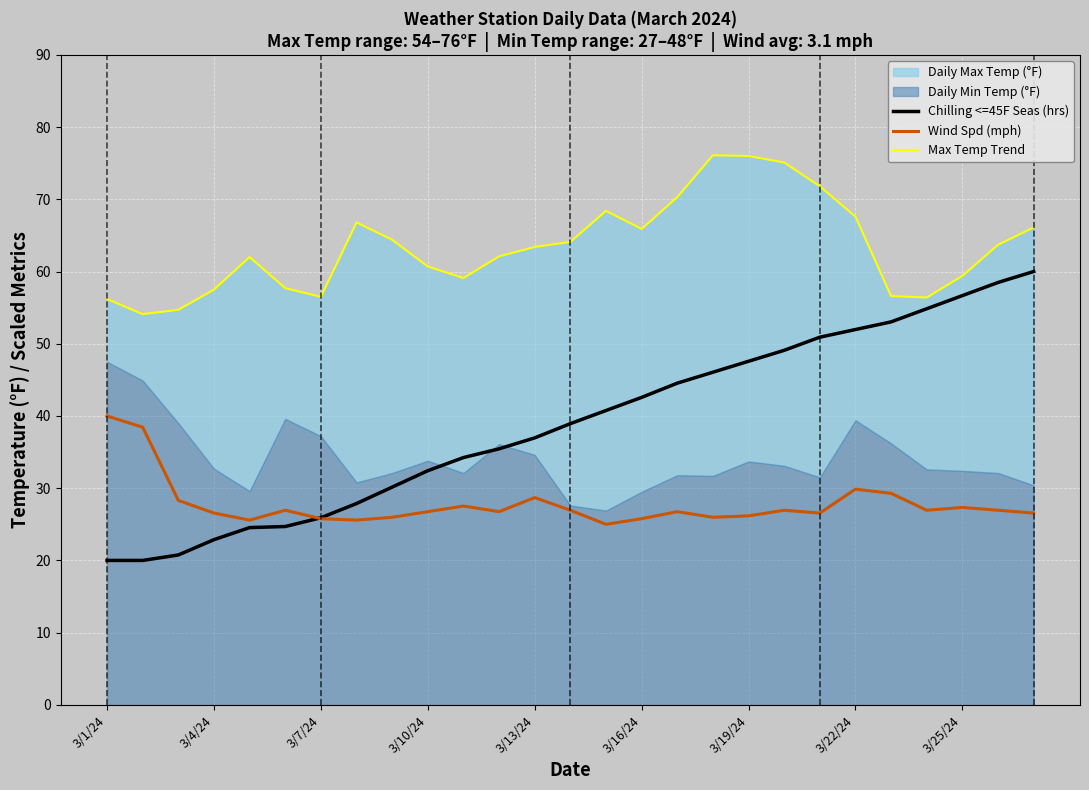

What is the difference between the Wind Spd (mph) values at 3/4/24 and 3/1/24?

13.4